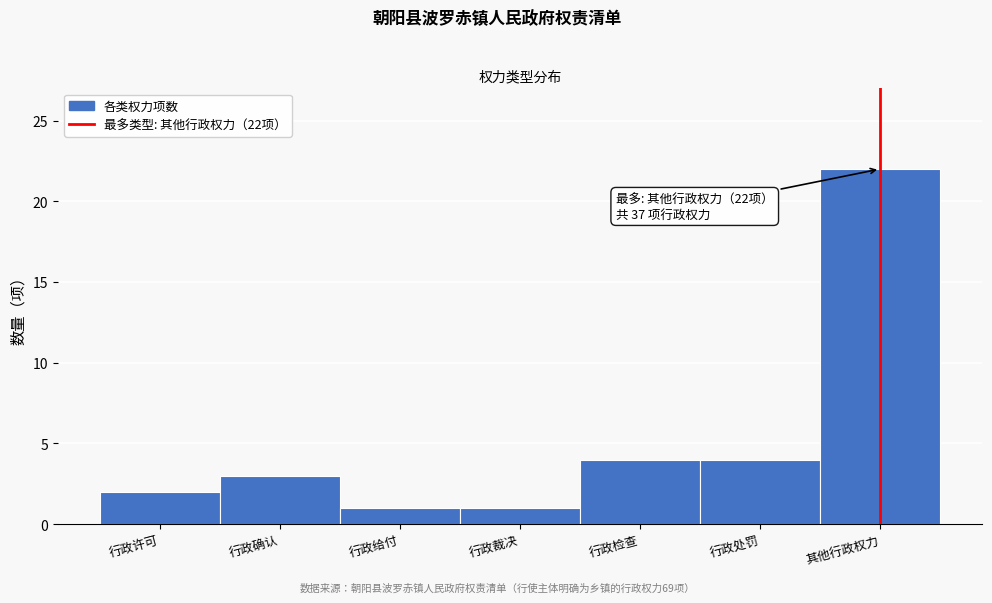

Reading right to left, extract all data points from this chart.

22	4	4	1	1	3	2